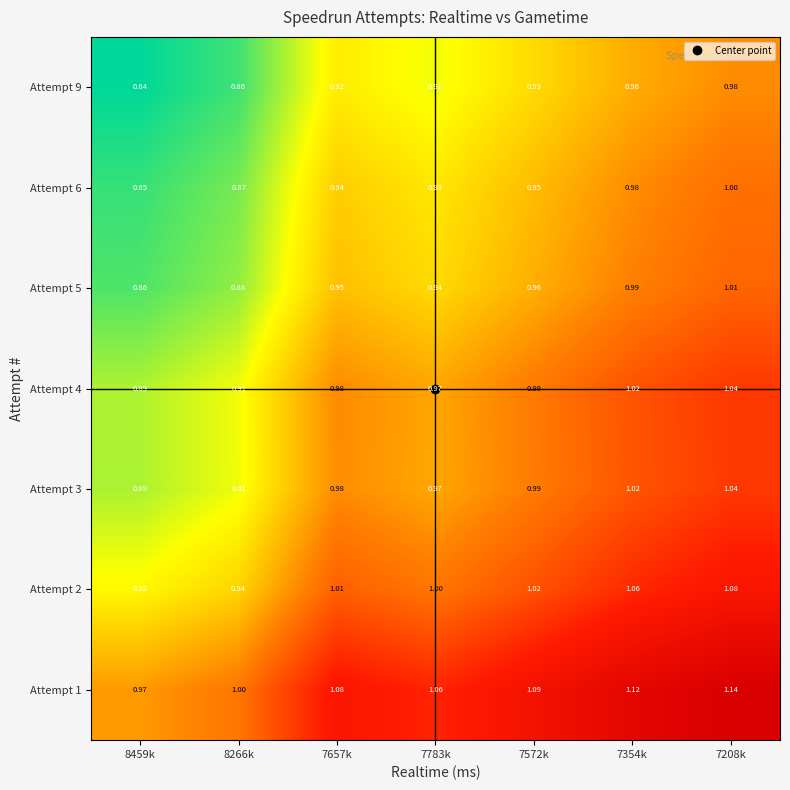

Is the value of Attempt 6 at 8459k greater than the value of Attempt 3 at 7354k?

No